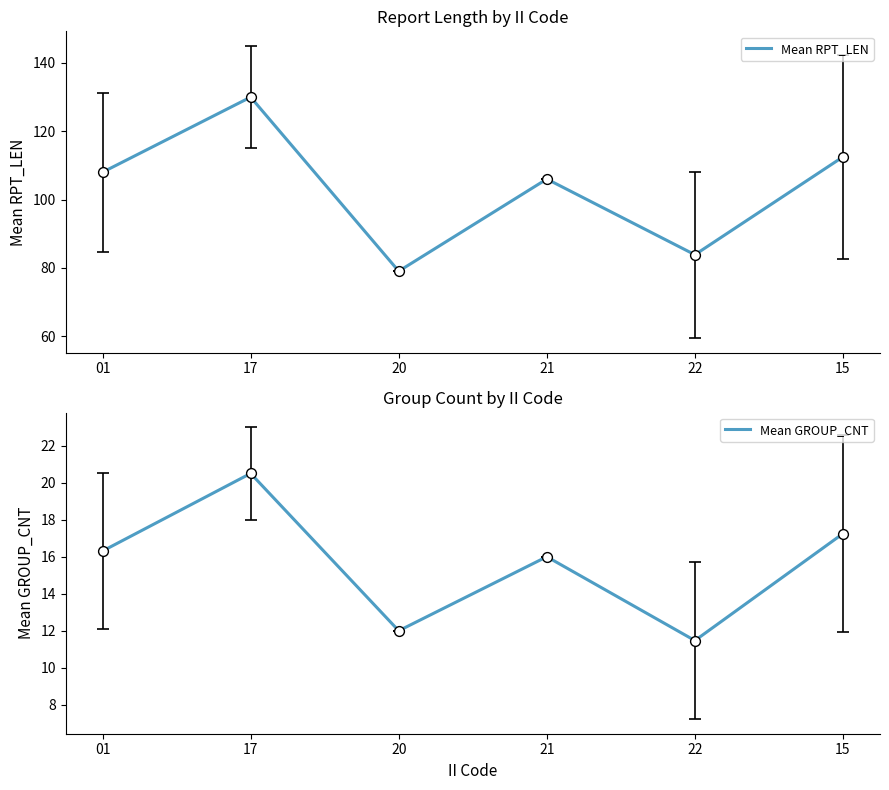

Which series has the largest total across all categories?

Mean RPT_LEN